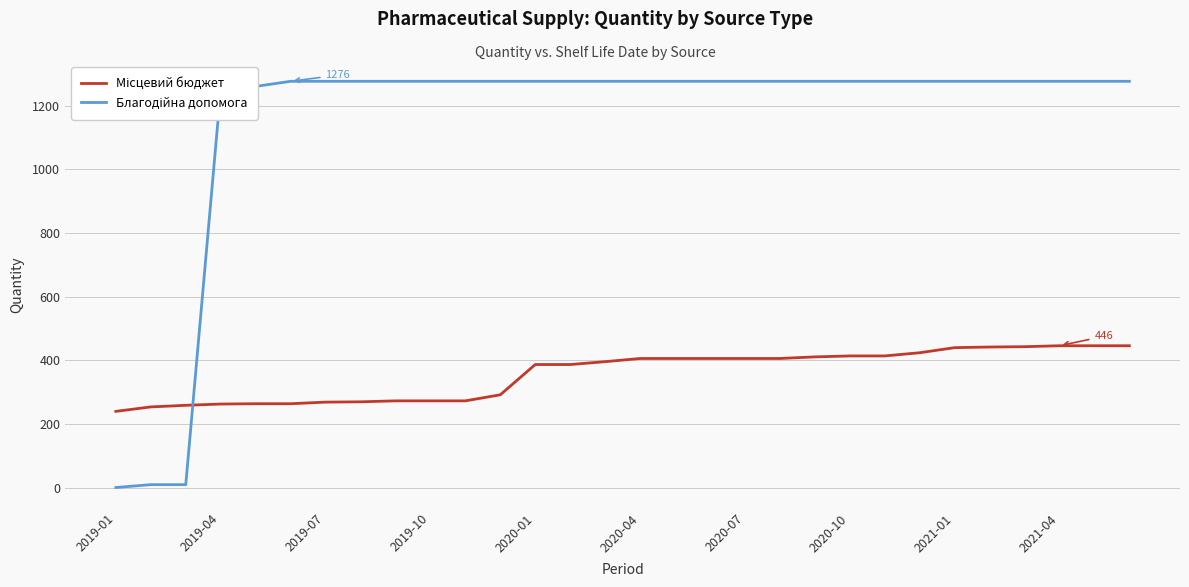

What is the minimum value for Місцевий бюджет?

240